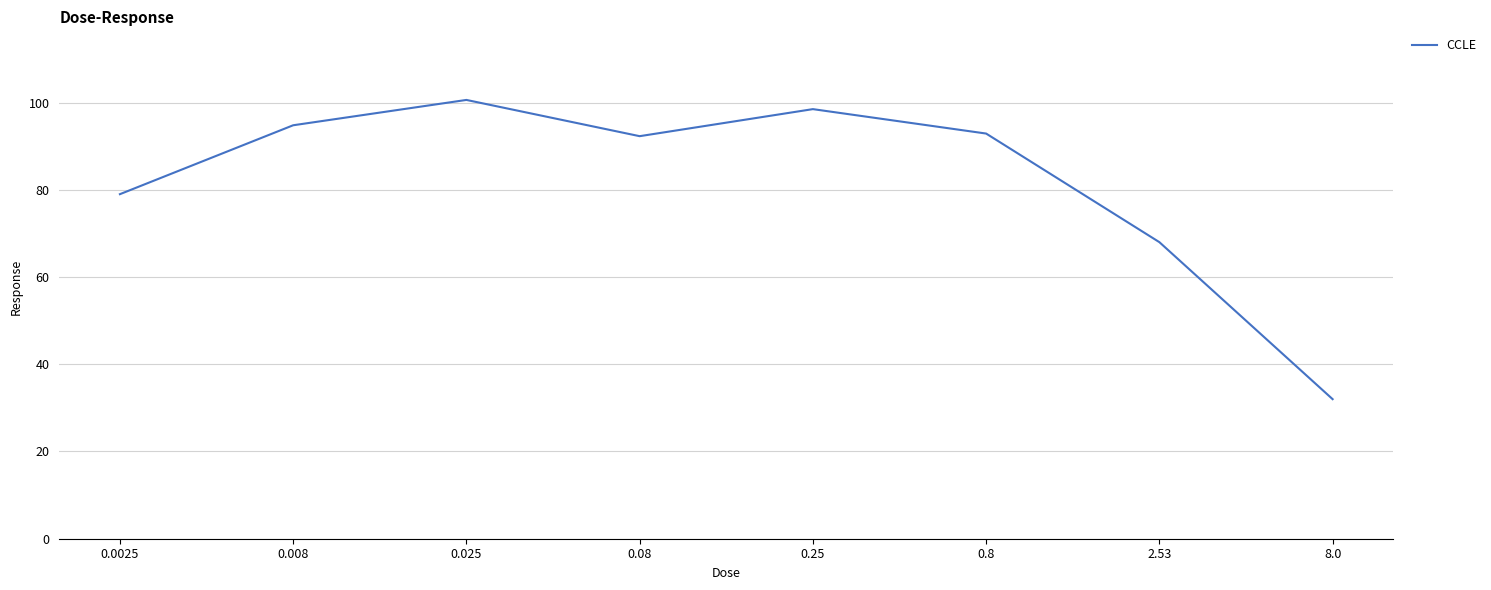

Where is the data nearest to the value 66?

2.53